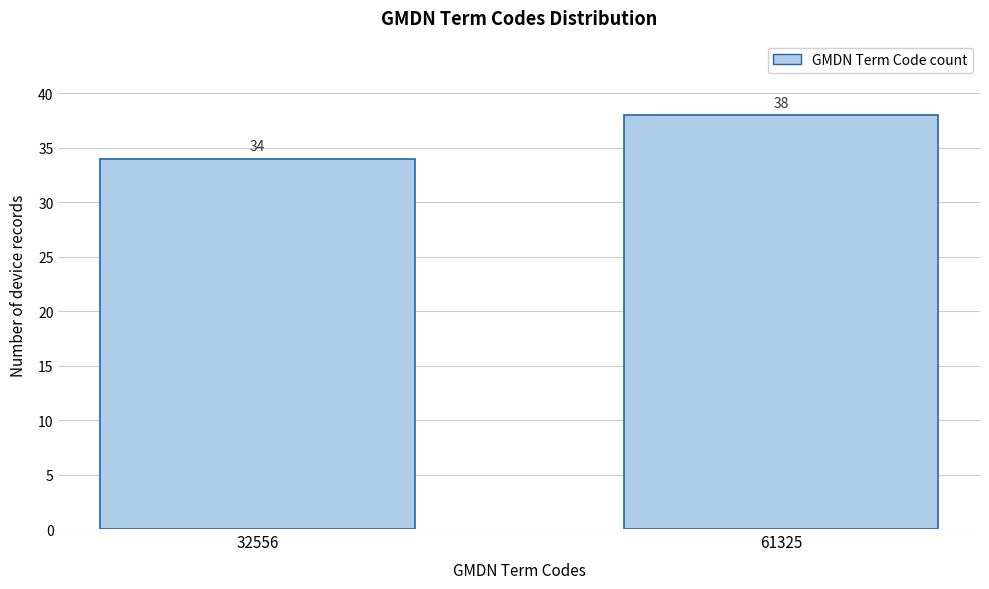

Reading left to right, what are all the values shown in this chart?

32556=34	61325=38